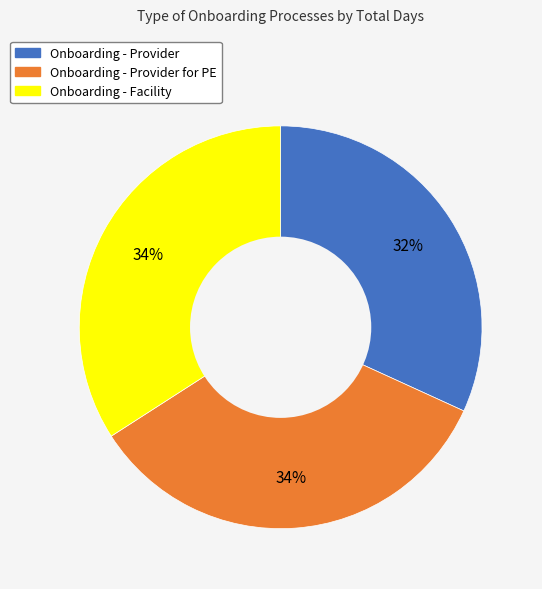

To the nearest percent, what is the average slice percentage?

33%